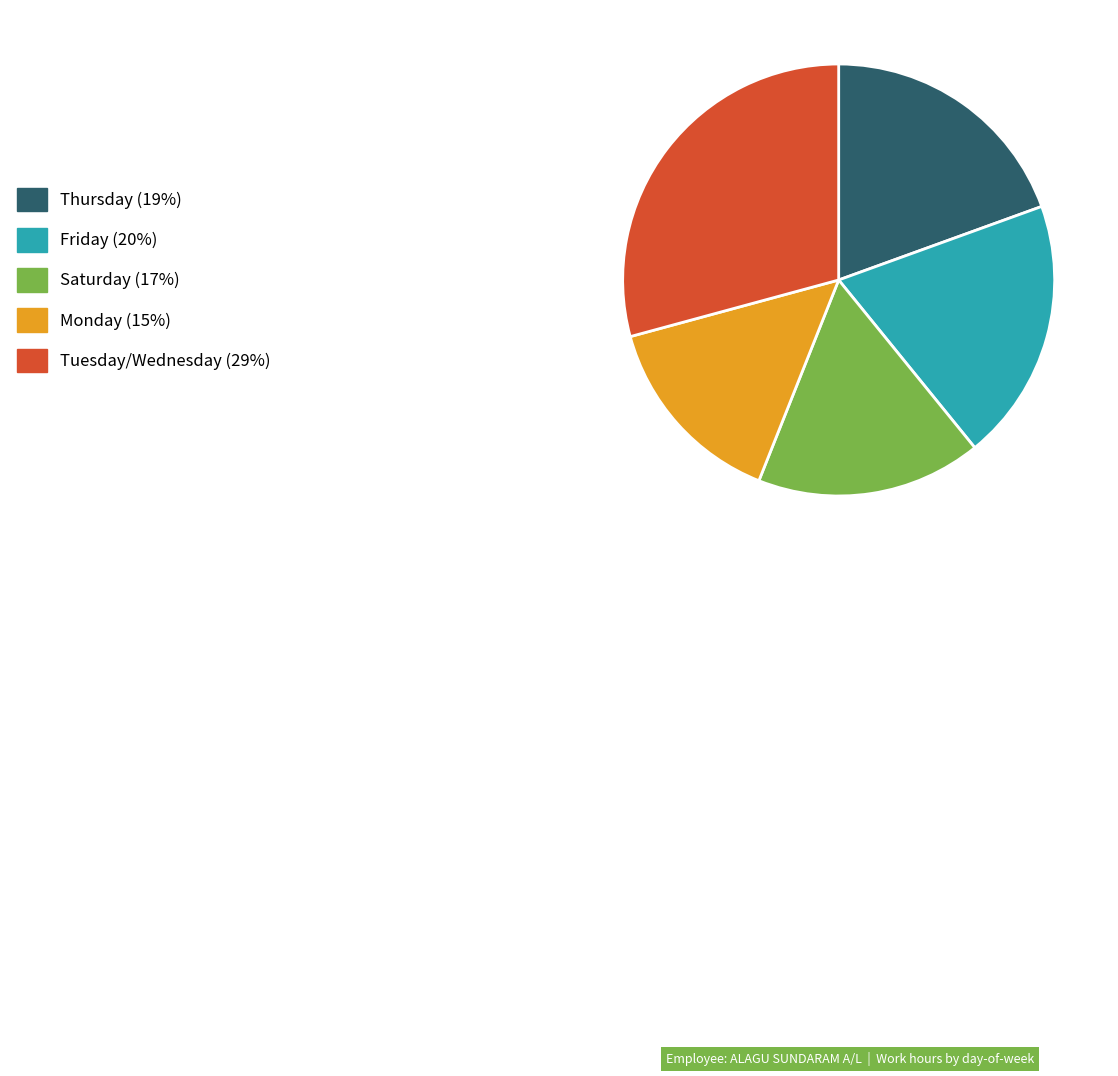

Is there a majority slice in this chart?

No